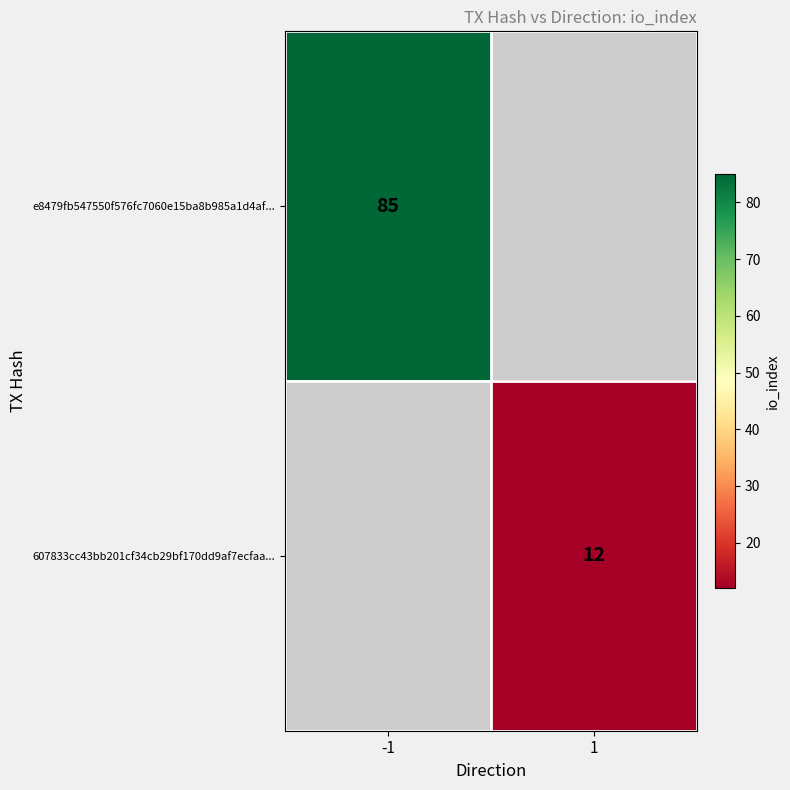

The 607833cc43bb201cf34cb29bf170dd9af7ecfaa... series shows 15.8 at 1. True or false?

False